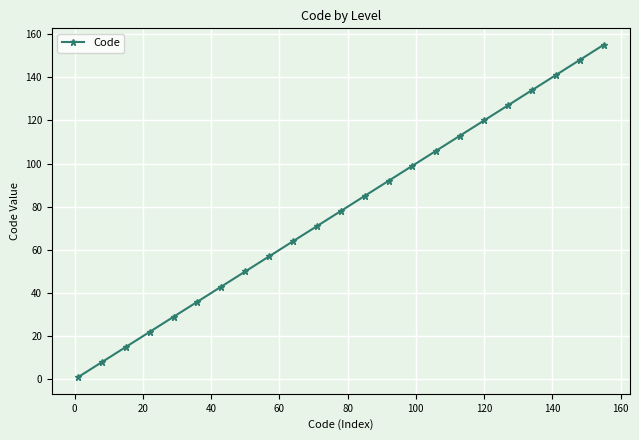

What is the maximum value shown in the chart?

155